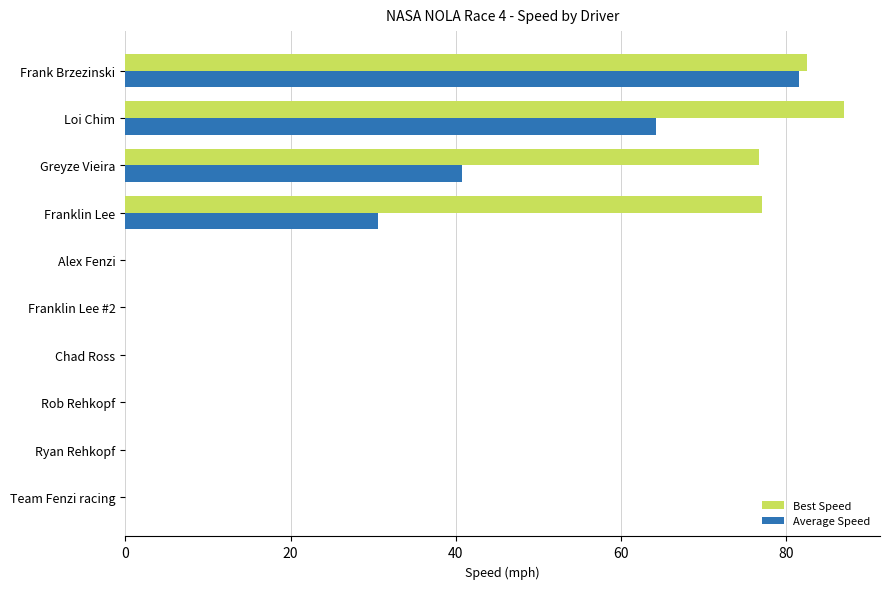

What are all the series names shown in the legend?

Best Speed, Average Speed